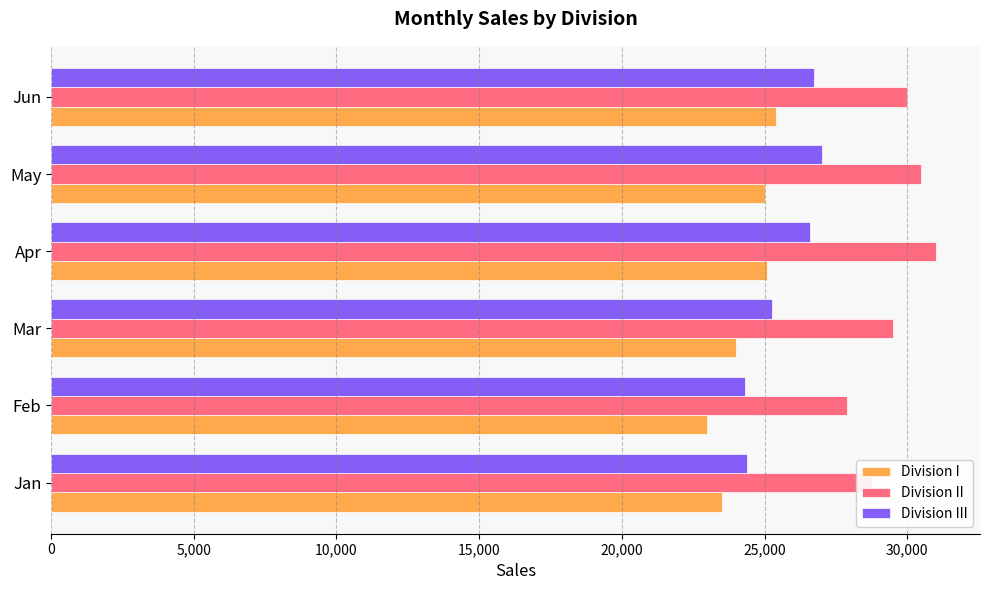

What are all the series names shown in the legend?

Division I, Division II, Division III